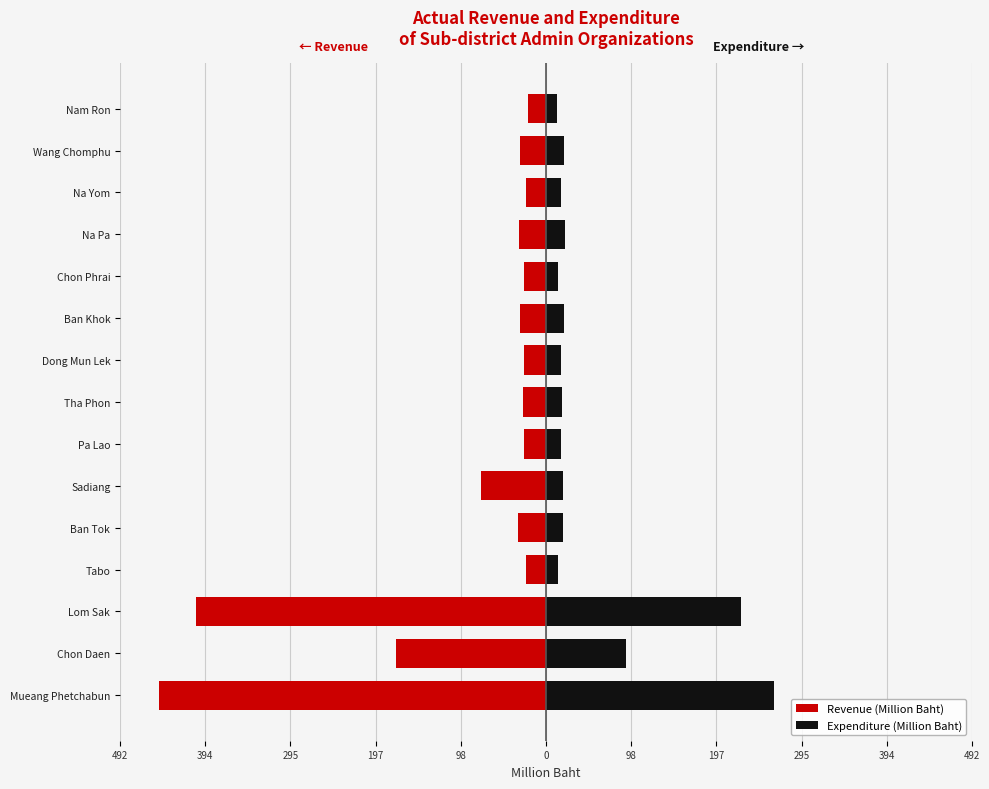

Which series changed the most between Chon Daen and Tha Phon?

Revenue (Million Baht)